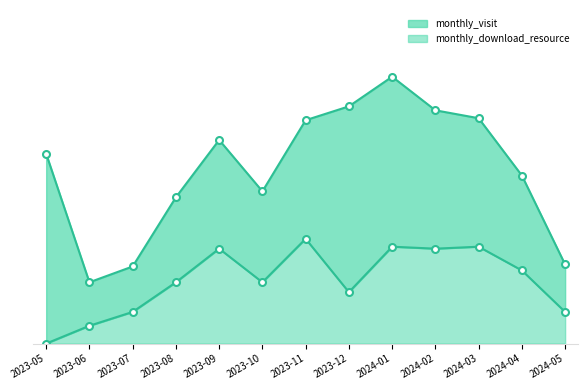

Which has a higher value, 2023-07 or 2023-11?

2023-11